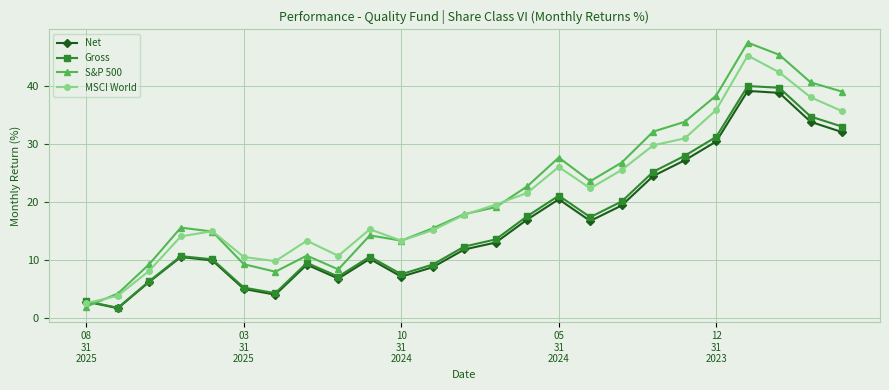

Rank the series by their maximum value, from highest to lowest.

S&P 500, MSCI World, Gross, Net